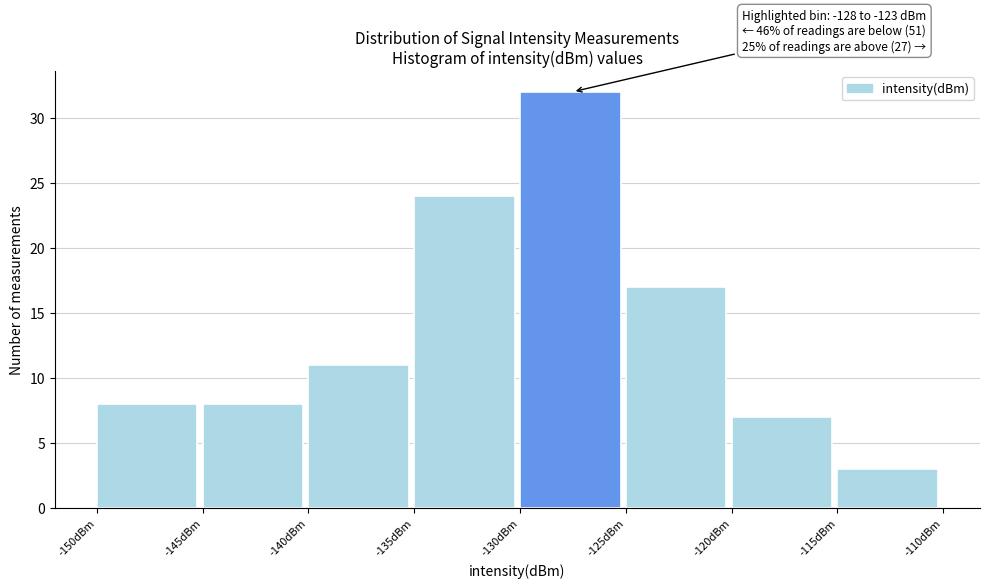

Which range on the x-axis has the tallest bar?

-130 to -125